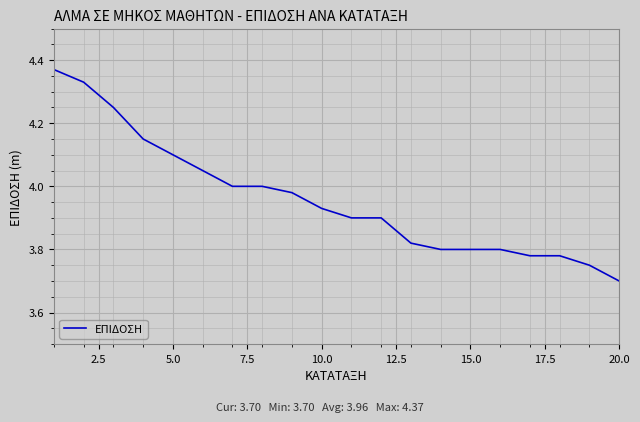

How many lines are shown in the chart?

1